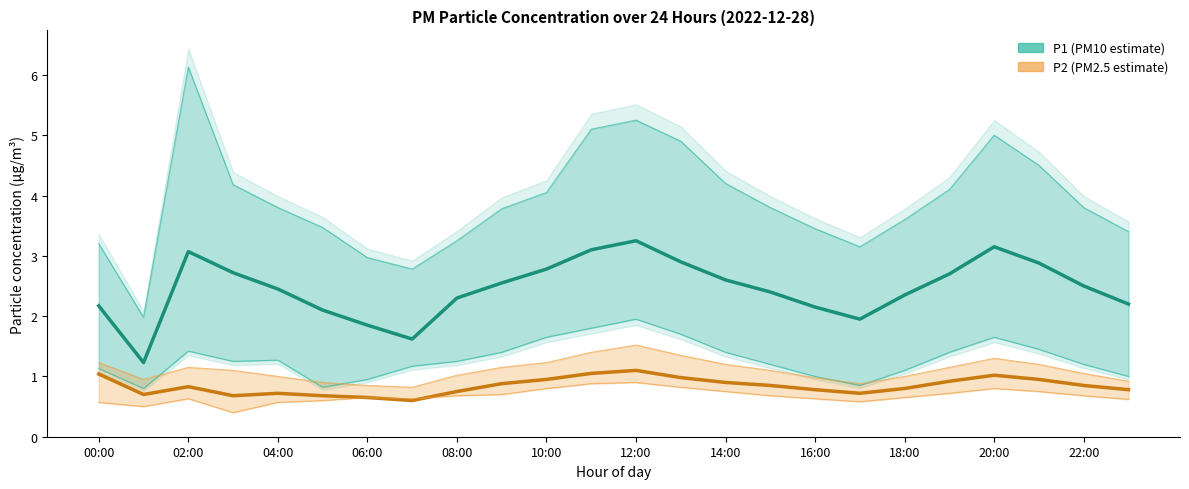

What is the spread (max minus min) of values at 00:00?

1.1